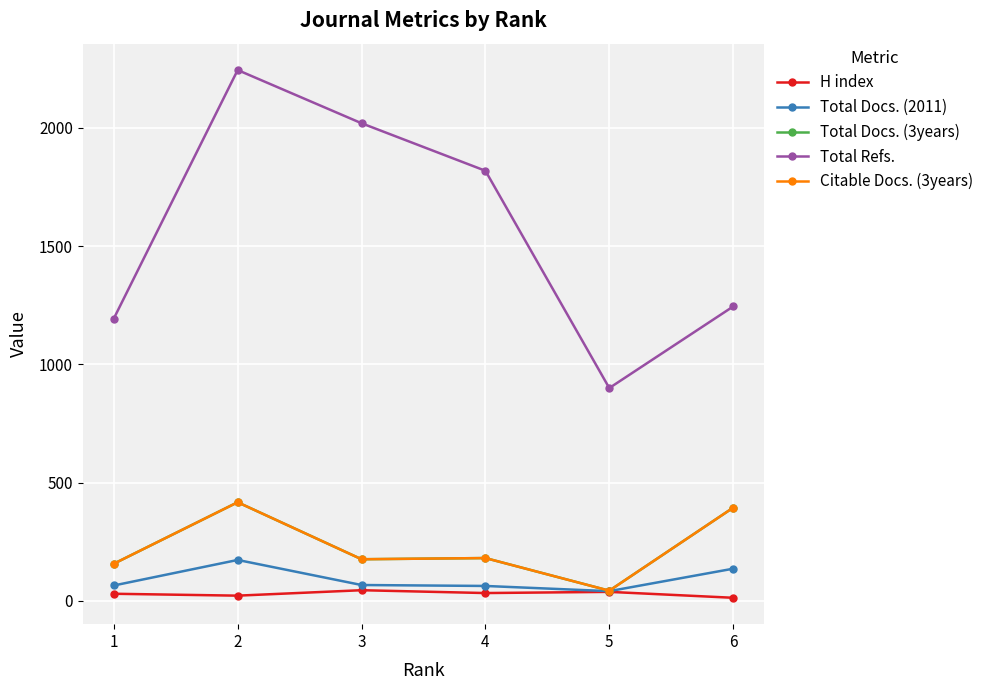

What is the total value across all series at 3?

2484